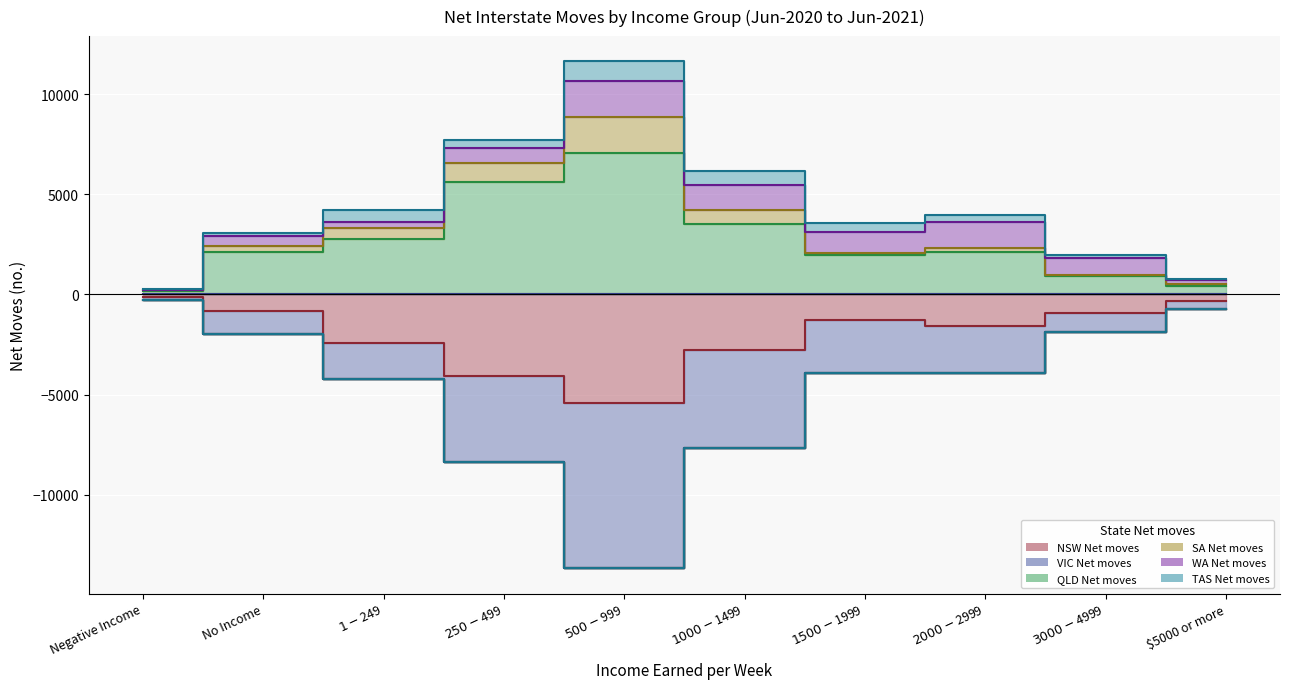

List the labels in order of QLD Net moves value, largest first.

$500-$999, $250-$499, $1000-$1499, $1-$249, No Income, $2000-$2999, $1500-$1999, $3000-$4999, $5000 or more, Negative Income